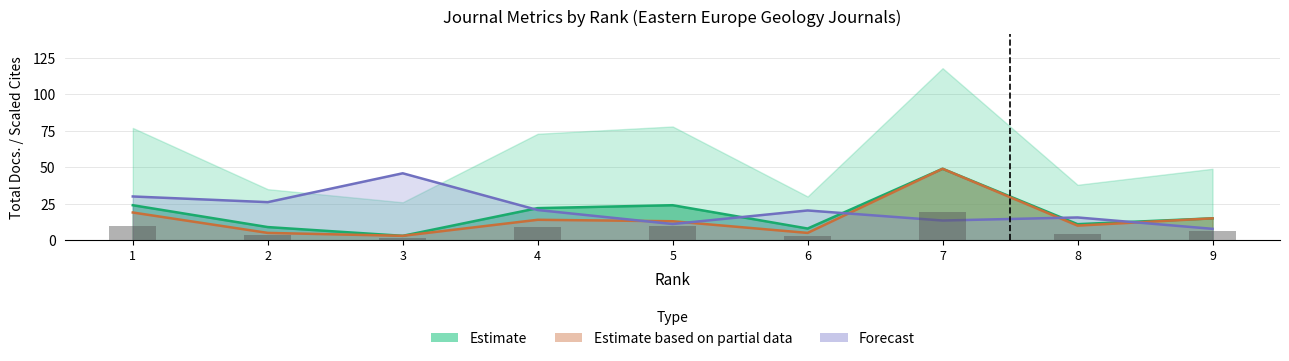

What is the spread (max minus min) of values at 8?

5.6